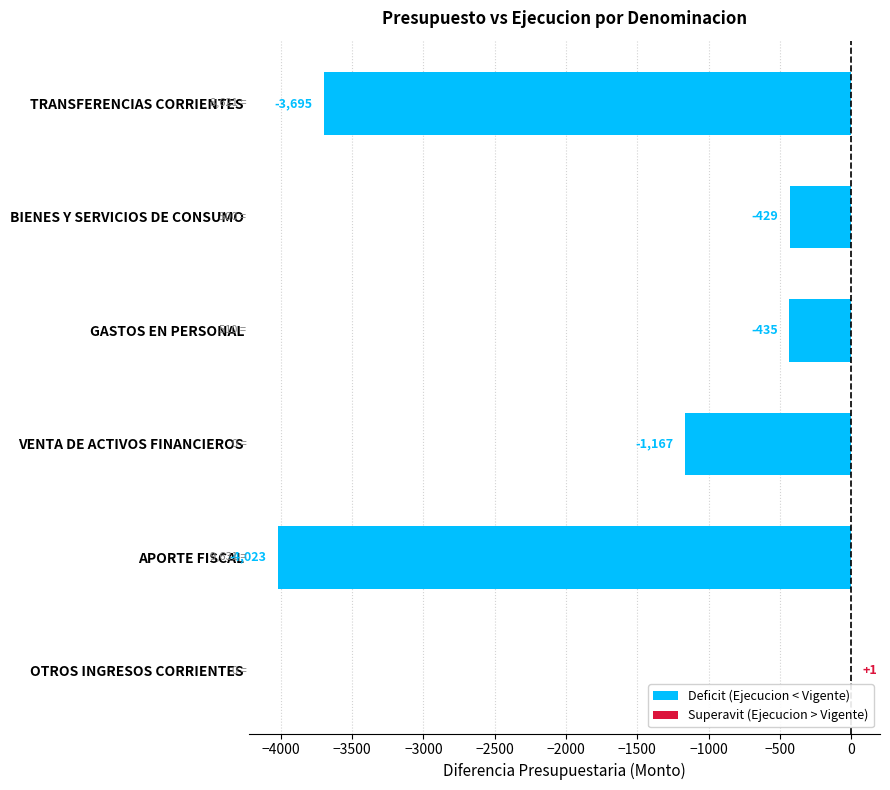

What is the sum of all values?

-9748